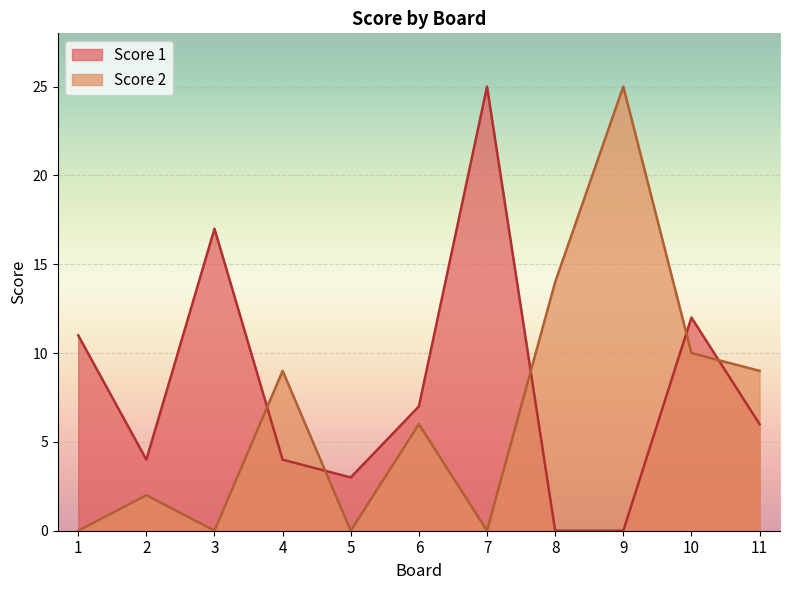

At which label is Score 2 closest to 12?

8